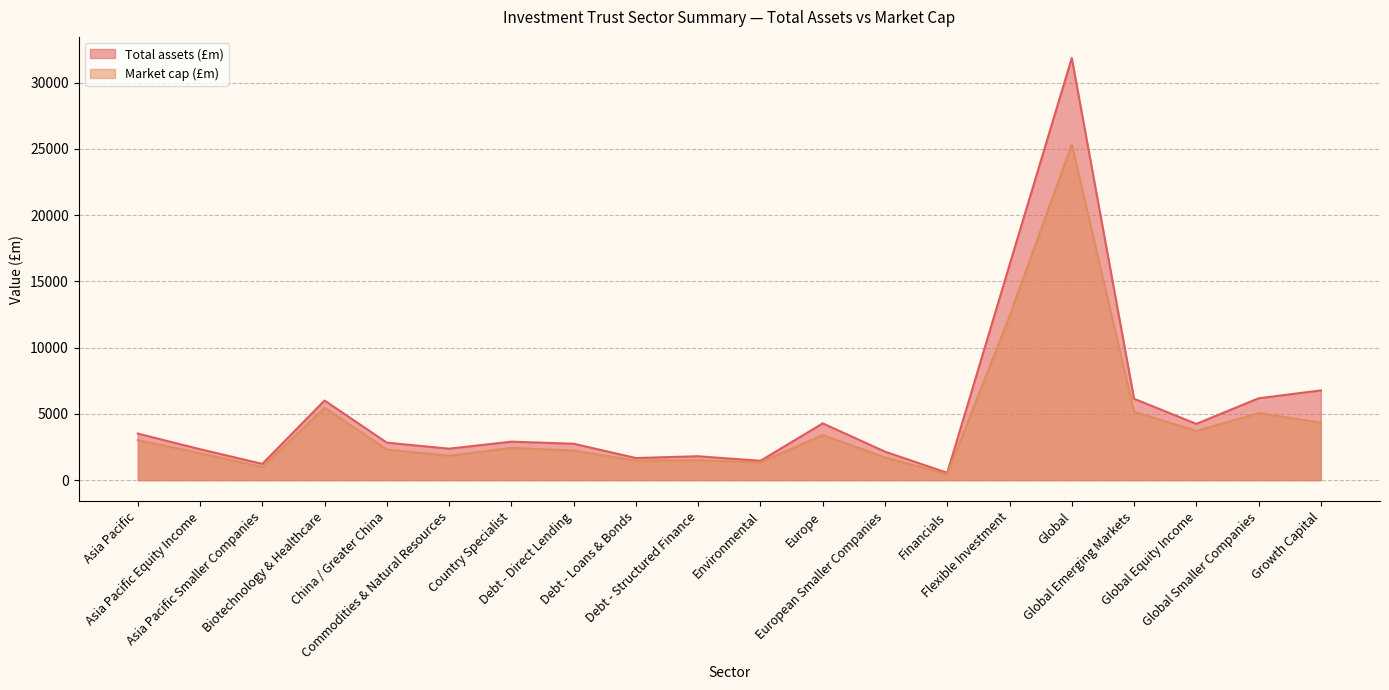

Where is the first local minimum for Total assets (£m)?

Asia Pacific Smaller Companies